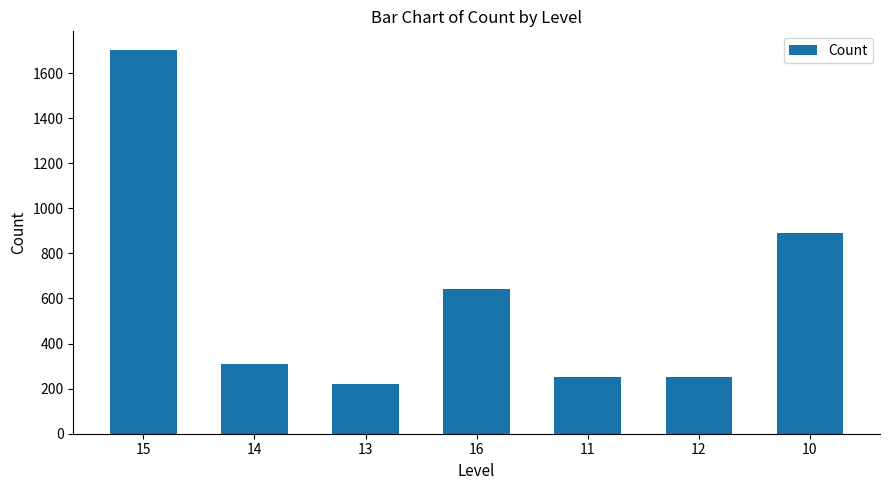

What is the change in value from 15 to 13?

-1480